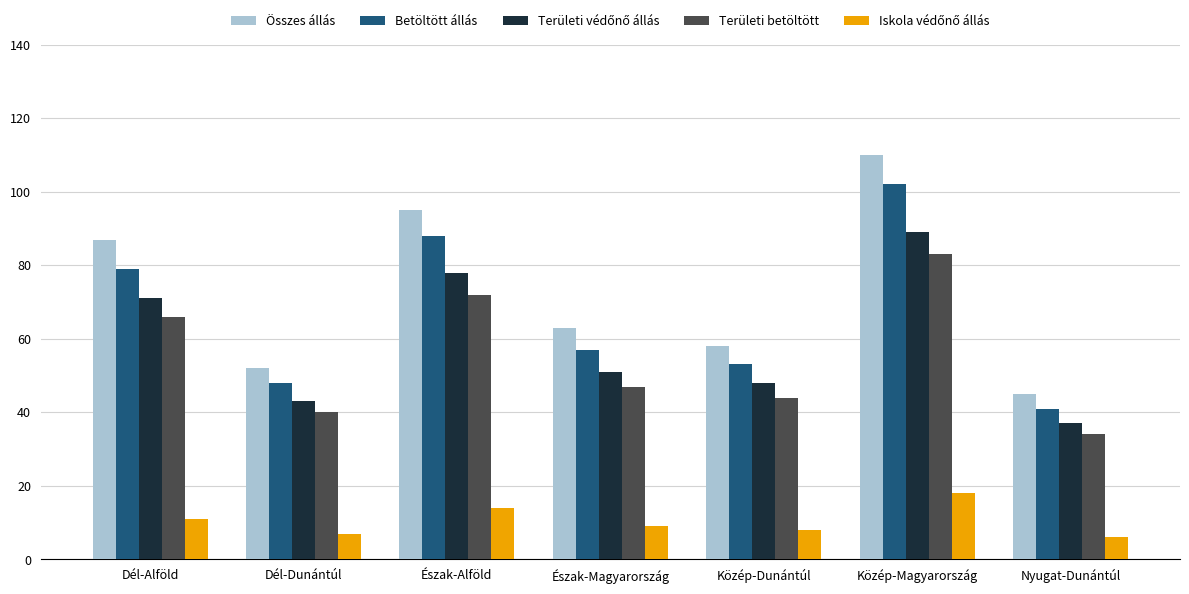

What is the difference between the maximum and second lowest values in the Területi betöltött series?

43